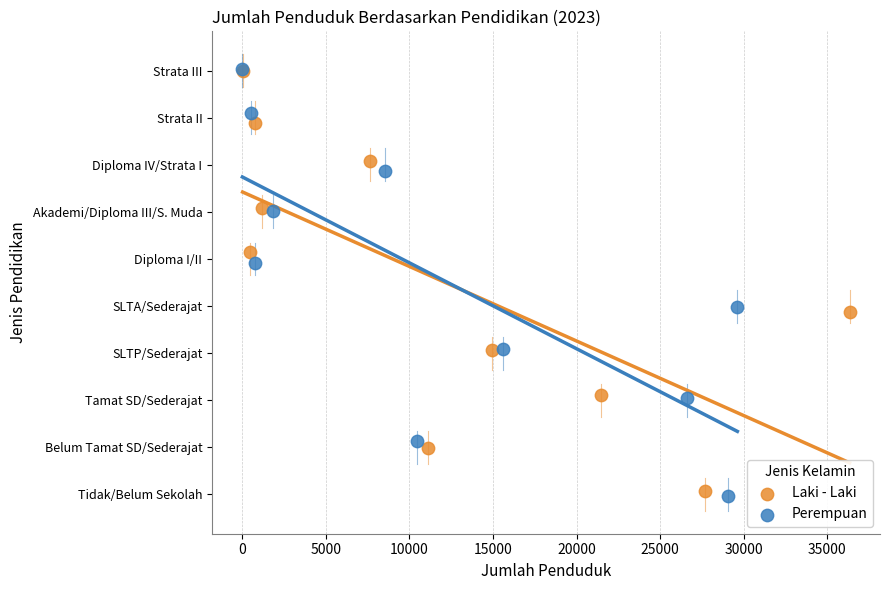

What are all the series names shown in the legend?

Laki - Laki, Perempuan